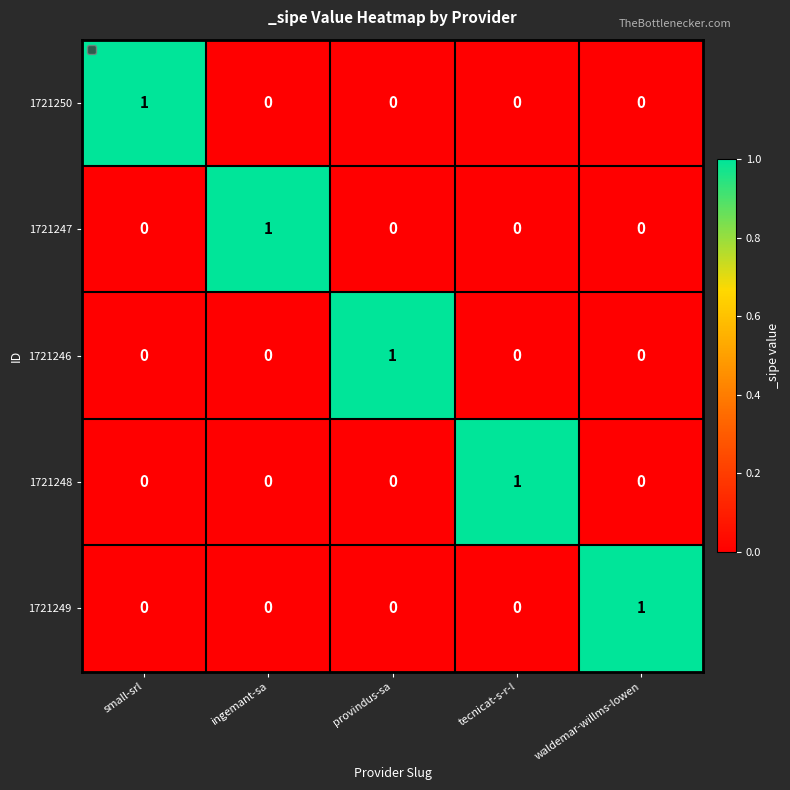

The value of 1721249 at small-srl is 0. True or false?

True